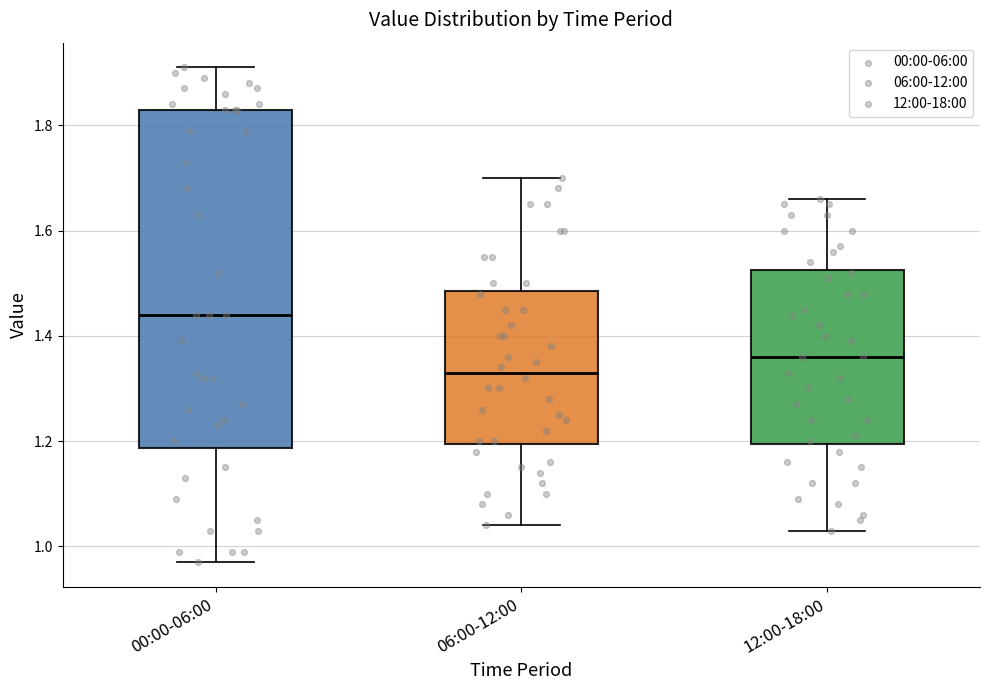

Where does the median line of the box for 06:00-12:00 sit on the y-axis? The values are not printed on the chart, so give them approximately, as read against the axis.

1.34